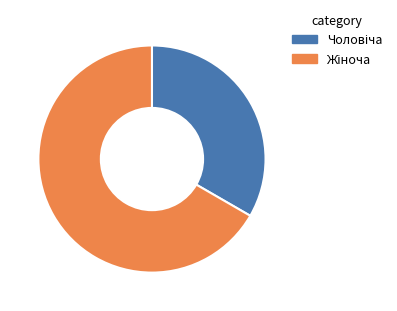

Is it true that Чоловіча is 41% of the pie?

False